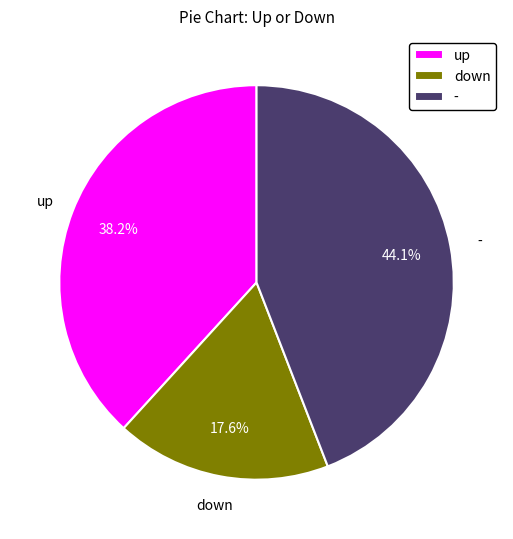

Does - account for over 50% of the chart?

No